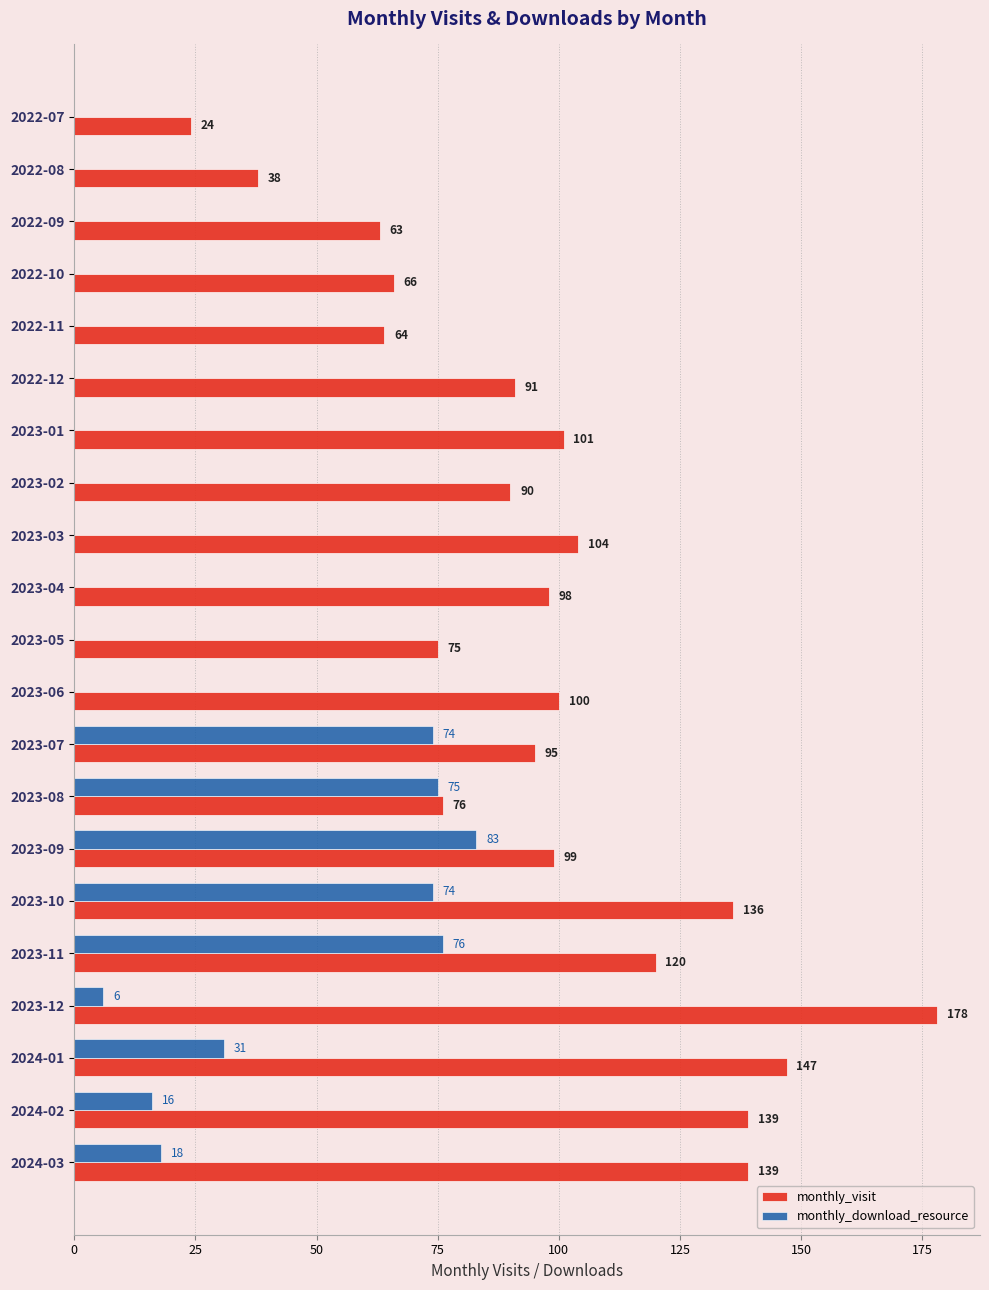

How many values in the monthly_download_resource series exceed 0?

9